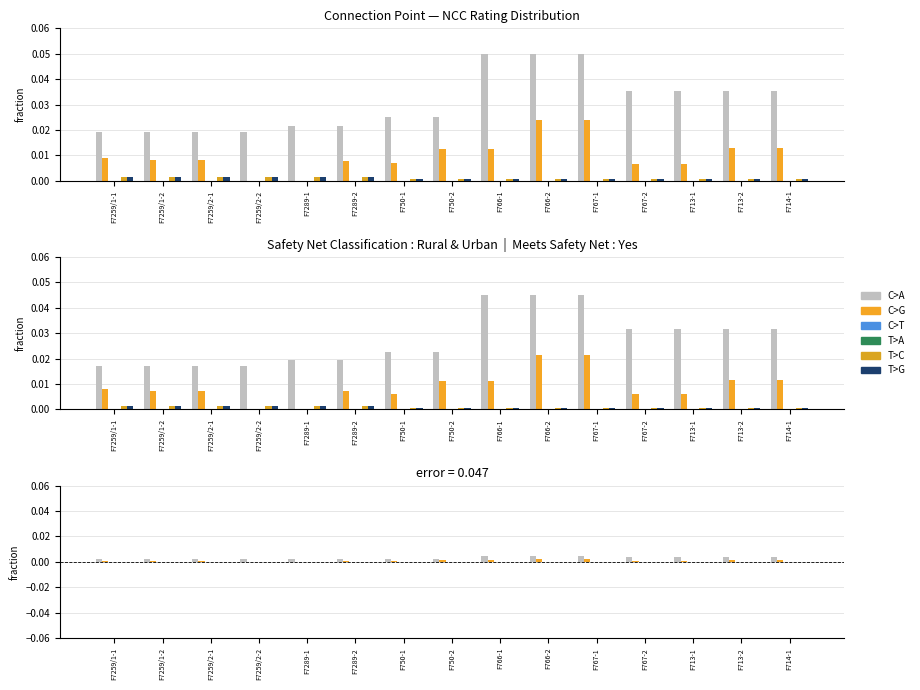

How many bars are there in each group?

6